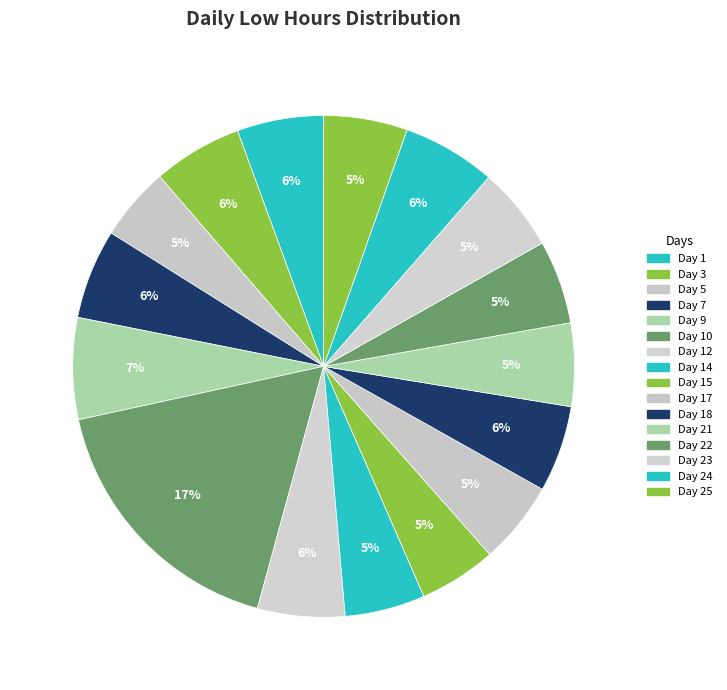

How many slices are in this pie chart?

16